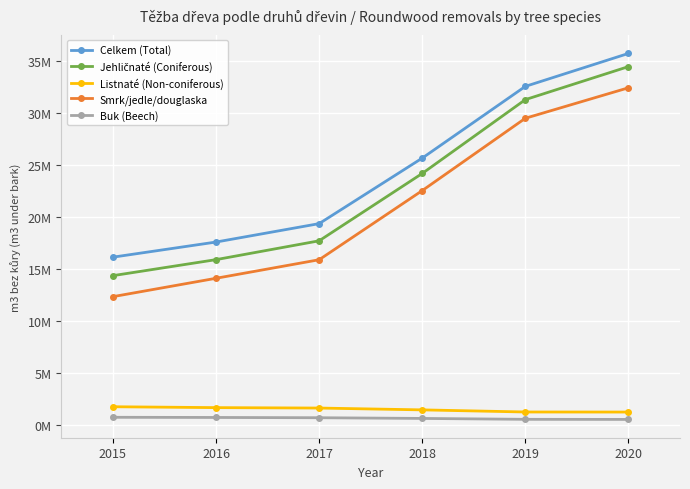

Between 2015 and 2016, which series saw the biggest shift?

Smrk/jedle/douglaska